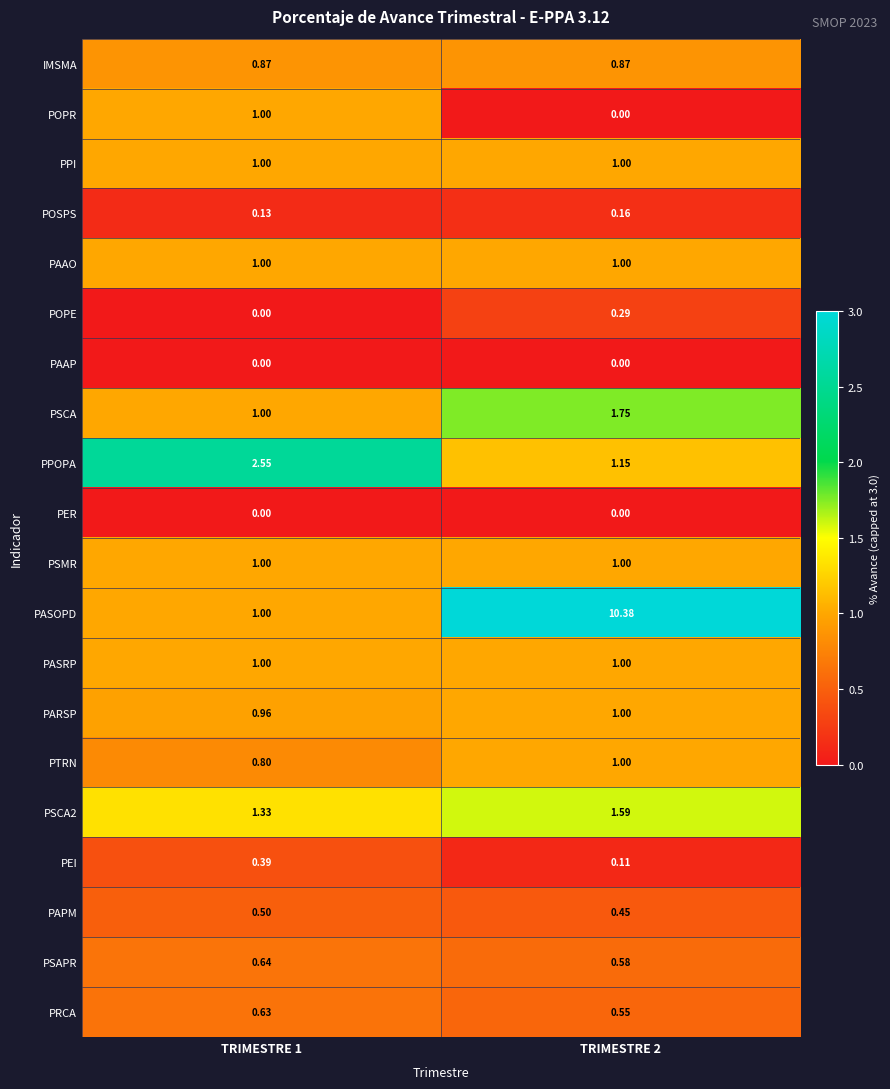

Is the value of PSCA2 at TRIMESTRE 2 greater than the value of PPI at TRIMESTRE 1?

Yes